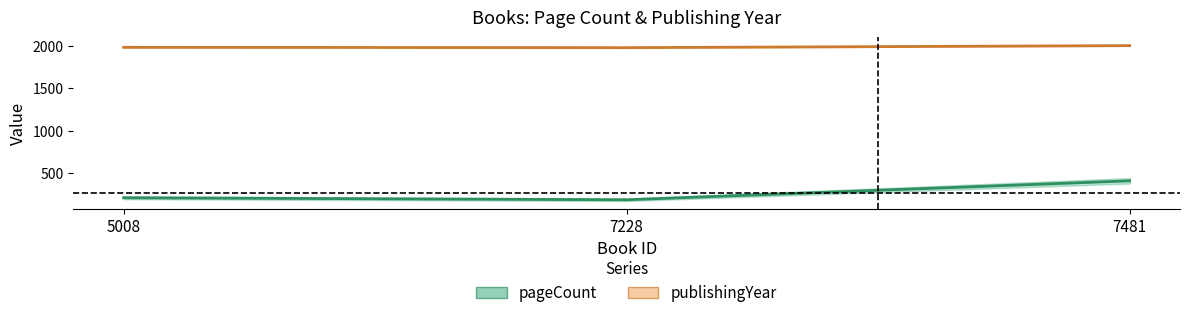

What is the lowest value of the publishingYear series?

1981